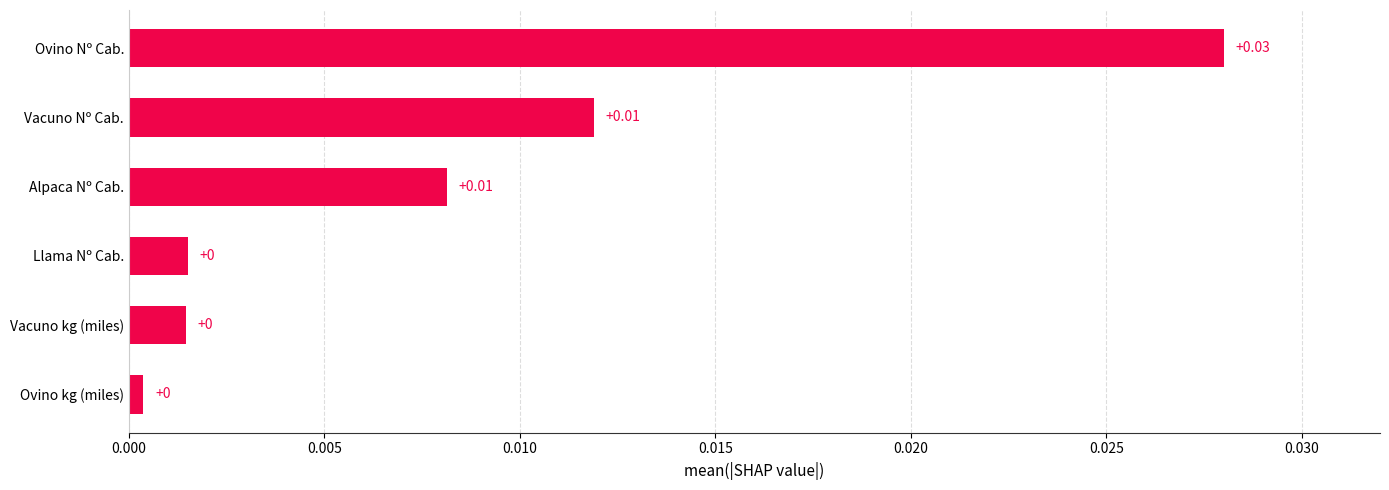

Which has a higher value, Ovino Nº Cab. or Vacuno Nº Cab.?

Ovino Nº Cab.